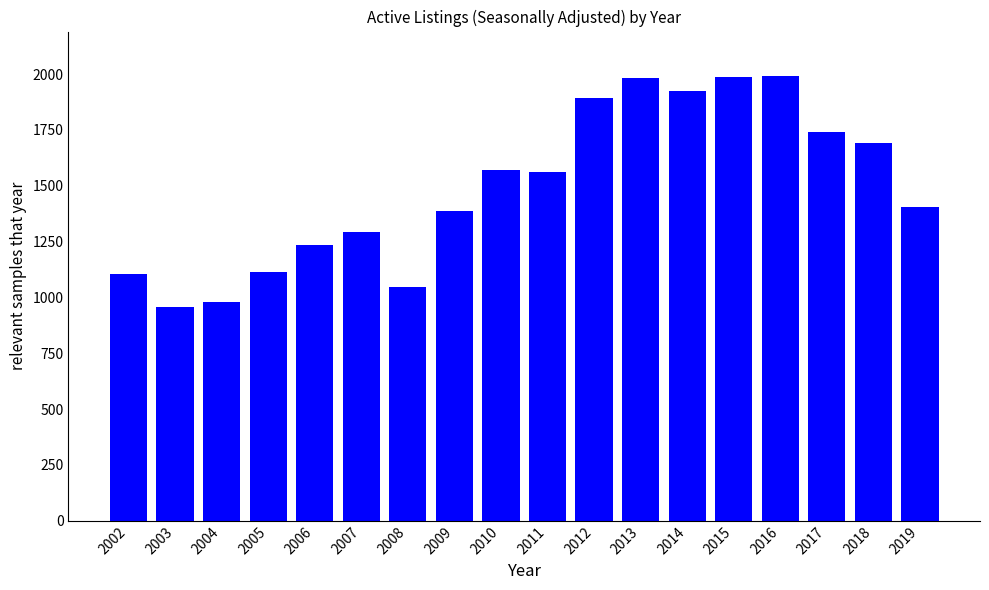

What is the minimum value shown in the chart?

955